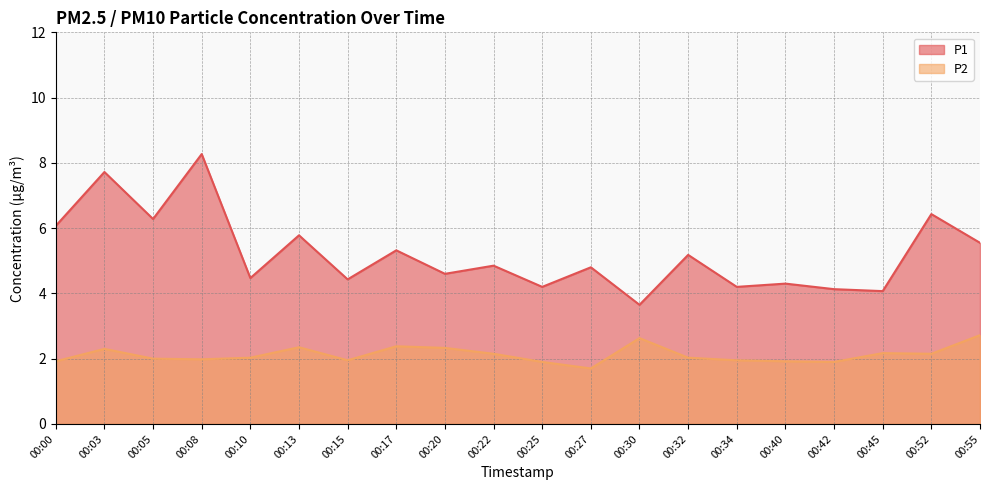

True or false: P2 and P1 cross at least once.

False